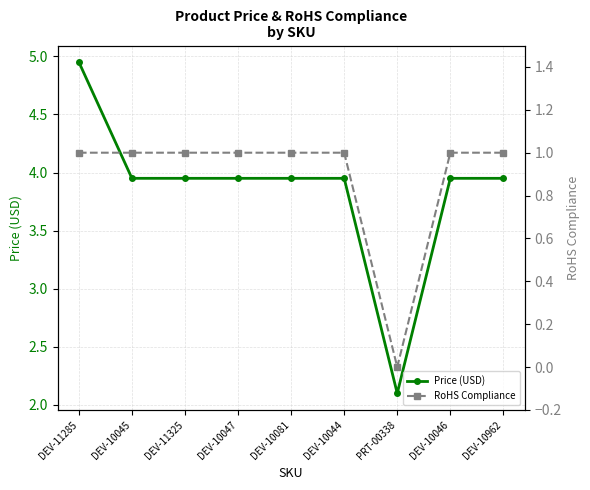

What is the value of the RoHS Compliance point at the 1st from the left?

1.0